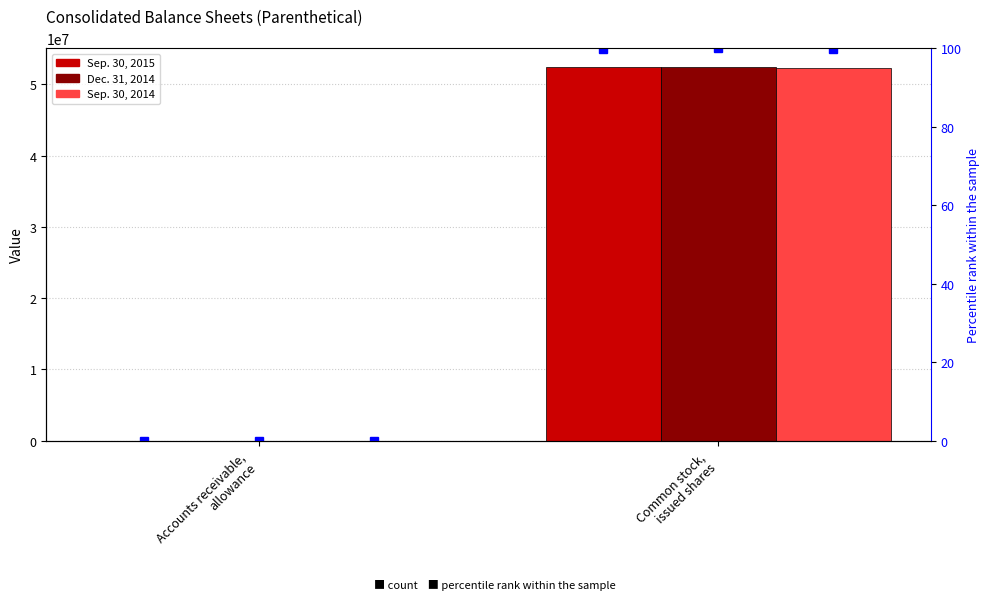

What is the average value of the Dec. 31, 2014 series?

26222359.5